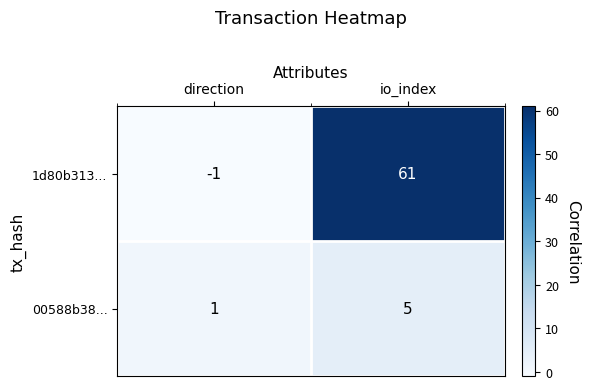

Is it true that 00588b38... equals 5 at io_index?

True